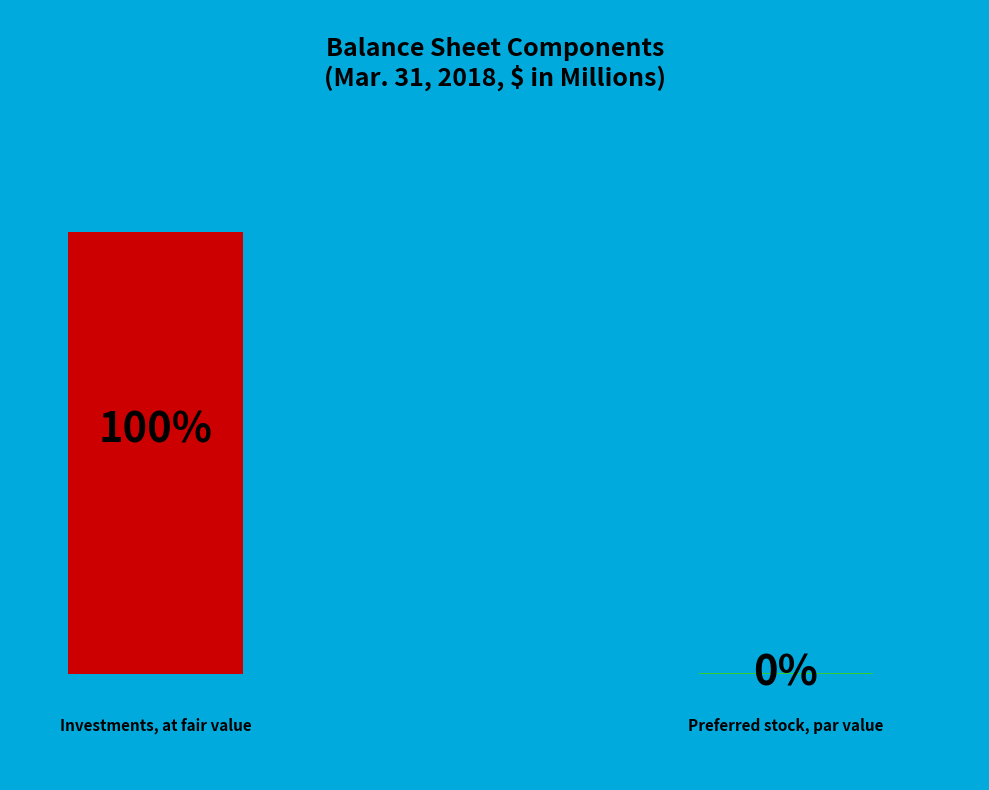

What percentage is NOT represented by Investments, at fair value?

0.2%